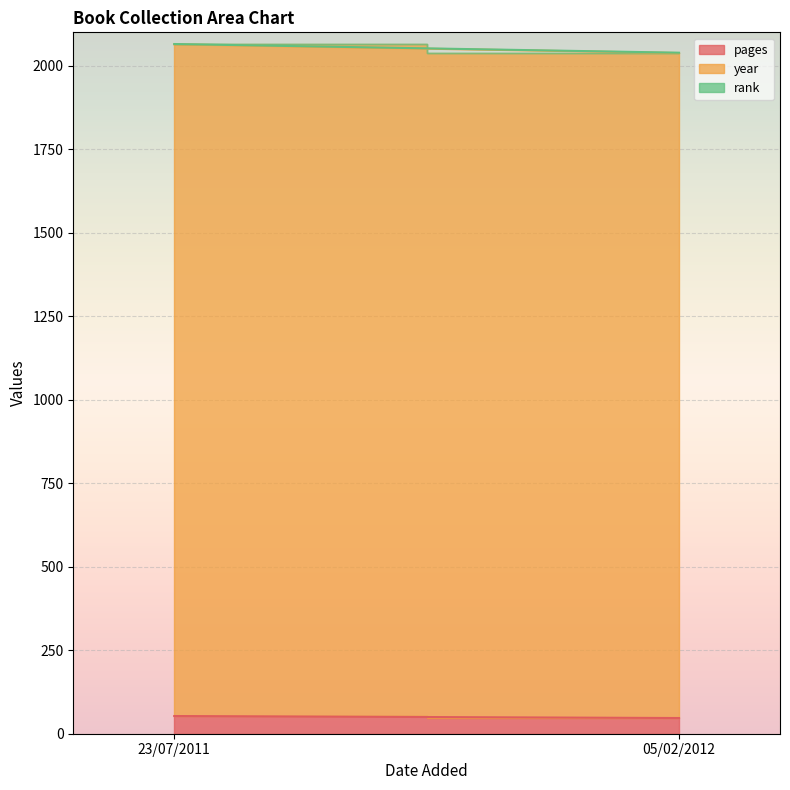

What is the label of the 2nd point from the left?

05/02/2012